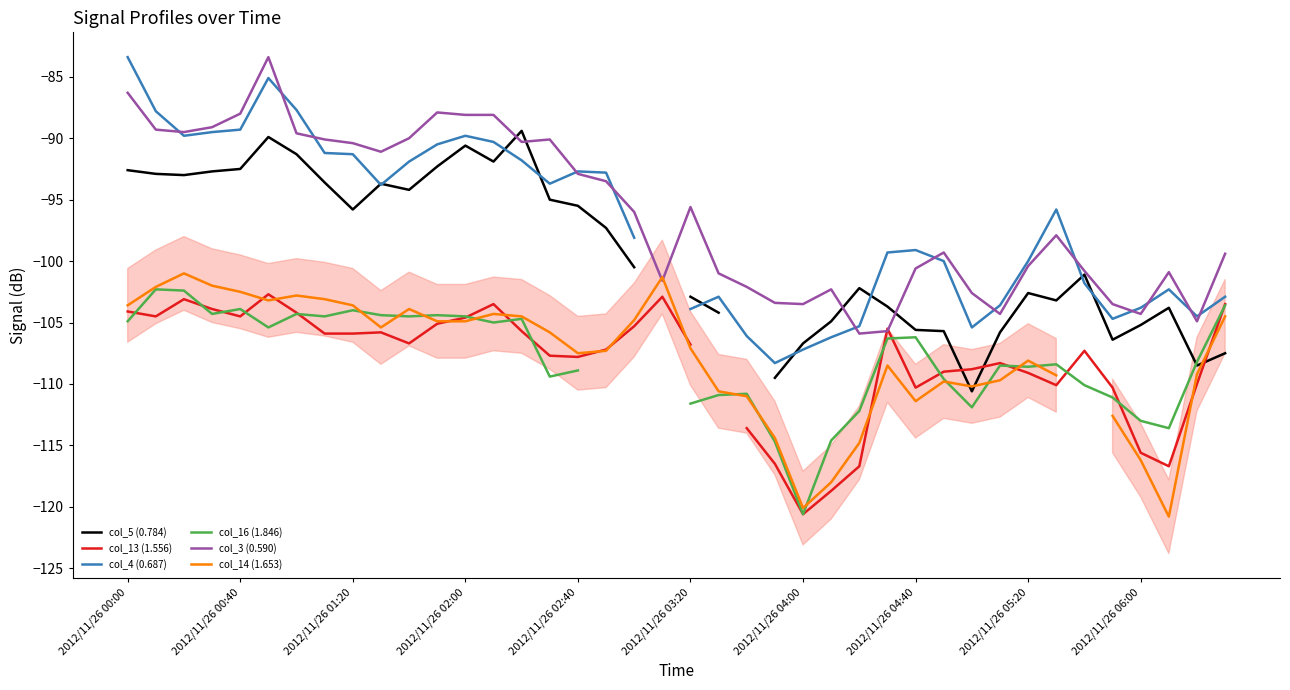

Is it true that col_3 (0.590) equals -137.5 at 2012/11/26 00:40?

False